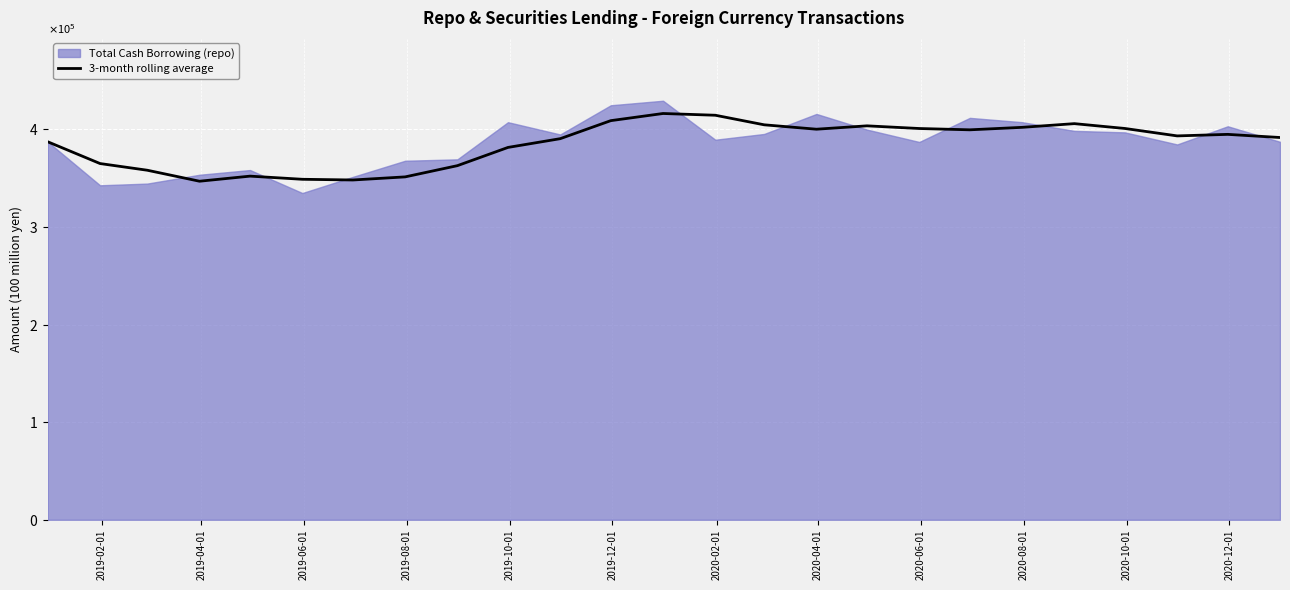

The chart shows a value of 497952.9 at 2020-04-01. True or false?

False